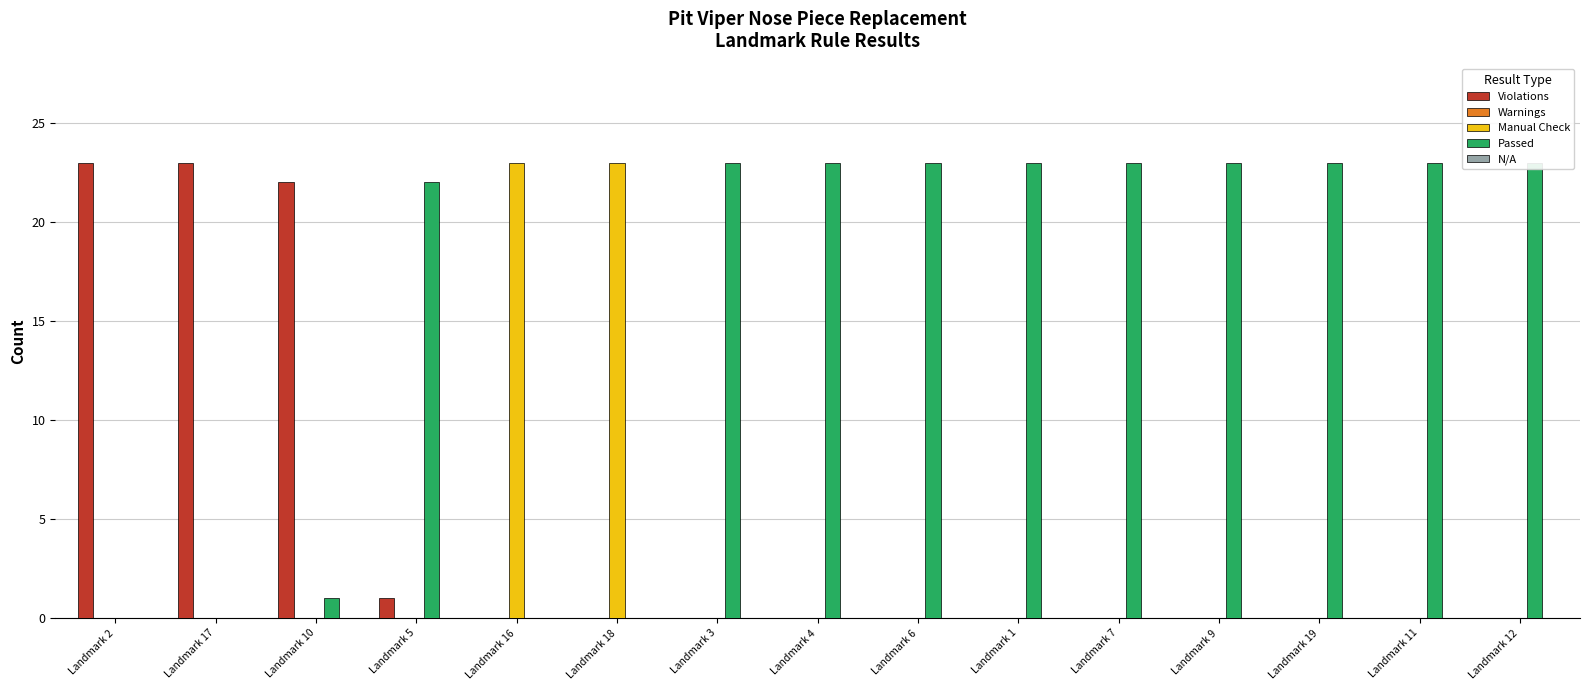

What are all the series names shown in the legend?

Violations, Warnings, Manual Check, Passed, N/A